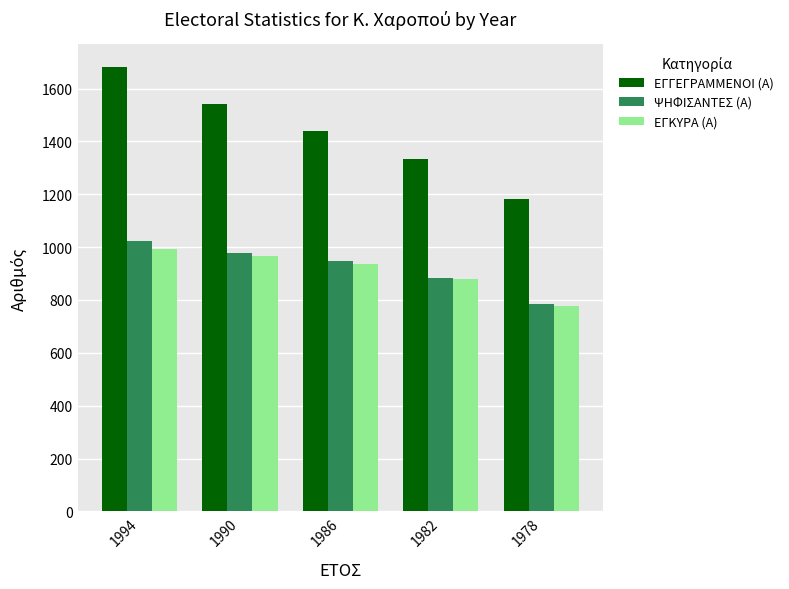

What is the sum of all ΨΗΦΙΣΑΝΤΕΣ (Α) values?

4615